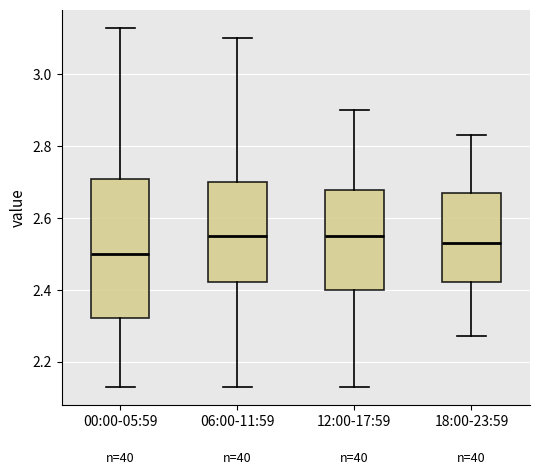

Reading left to right, read every box against the y-axis: the position of its median line, the range the box covers, and the ends of its whiskers. The values are not printed on the chart, so give them approximately, as read against the axis.

00:00-05:59: median 2.50, box 2.32 to 2.70, whiskers 2.14 to 3.14
06:00-11:59: median 2.56, box 2.42 to 2.70, whiskers 2.14 to 3.10
12:00-17:59: median 2.56, box 2.40 to 2.68, whiskers 2.14 to 2.90
18:00-23:59: median 2.54, box 2.42 to 2.68, whiskers 2.28 to 2.84